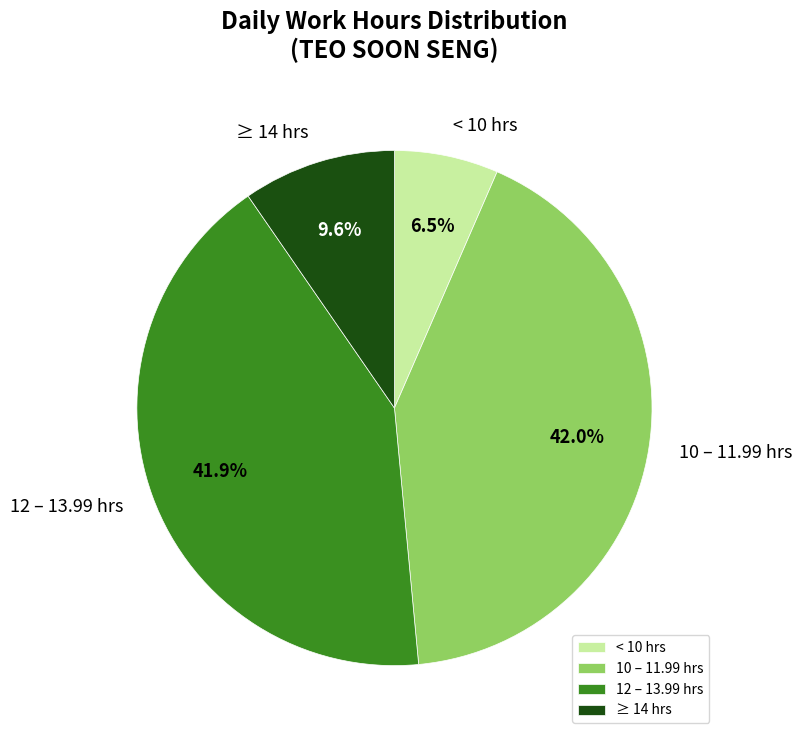

What is the smallest slice in the pie chart?

< 10 hrs